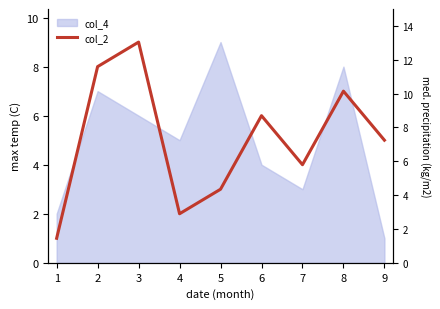

Is it true that the value at 6 is 6?

True